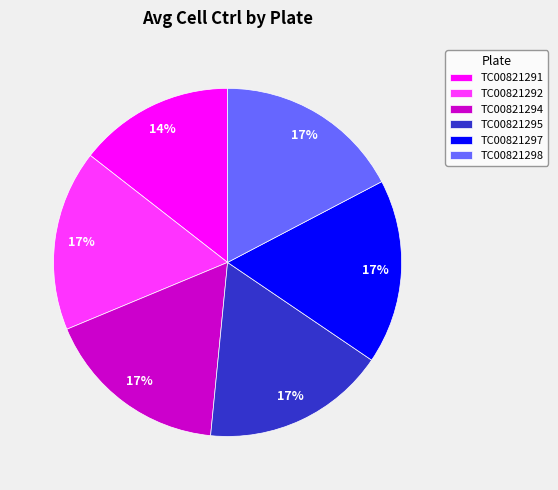

Is there any slice that represents more than half of the pie?

No